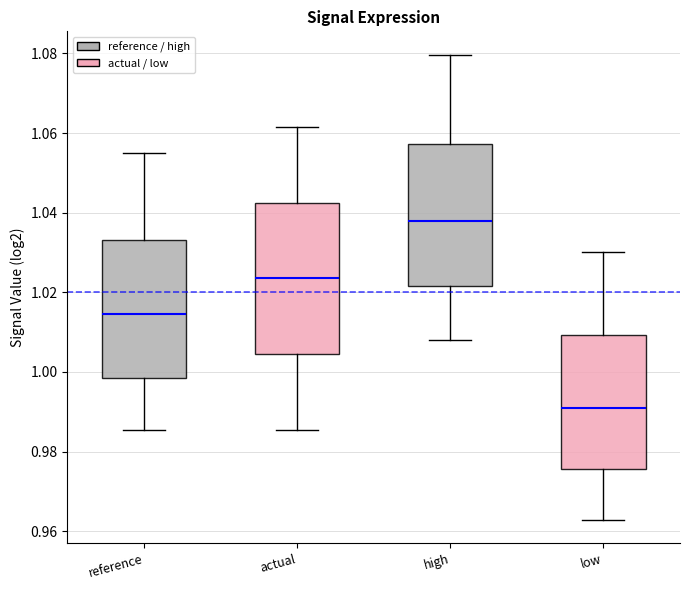

Reading left to right, transcribe this box plot: for each box, give where its median line is, the range the box spans, and where its two whiskers end, as read against the y-axis. The values are not printed on the chart, so give them approximately, as read against the axis.

reference: median 1.014, box 0.998 to 1.034, whiskers 0.986 to 1.054
actual: median 1.024, box 1.004 to 1.042, whiskers 0.986 to 1.062
high: median 1.038, box 1.022 to 1.058, whiskers 1.008 to 1.080
low: median 0.992, box 0.976 to 1.010, whiskers 0.962 to 1.030